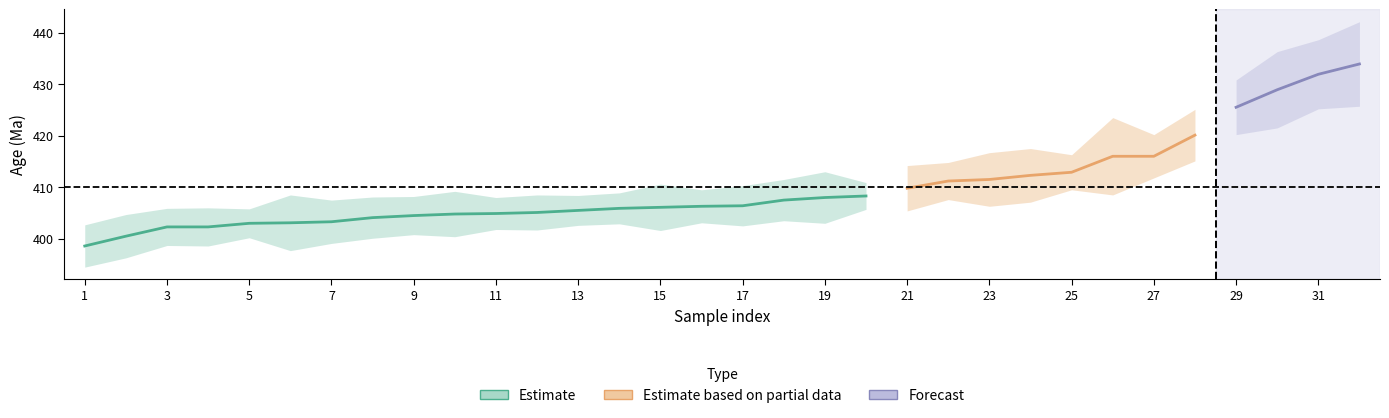

Reading left to right, what are all the values shown in this chart?

center: 1=398.6	2=400.5	3=402.3	4=402.3	5=403.0	6=403.1	7=403.3	8=404.1	9=404.5	10=404.8	11=404.9	12=405.1	13=405.5	14=405.9	15=406.1	16=406.3	17=406.4	18=407.5	19=408.0	20=408.3	21=409.8	22=411.2	23=411.5	24=412.3	25=412.9	26=416.0	27=416.0	28=420.1	29=425.5	30=428.9	31=431.9	32=433.9
error: 1=4.1	2=4.2	3=3.6	4=3.7	5=2.8	6=5.4	7=4.2	8=4.0	9=3.7	10=4.4	11=3.1	12=3.4	13=2.9	14=3.0	15=4.5	16=3.2	17=3.9	18=4.0	19=5.0	20=2.6	21=4.4	22=3.6	23=5.2	24=5.2	25=3.4	26=7.5	27=4.2	28=5.0	29=5.3	30=7.4	31=6.7	32=8.2